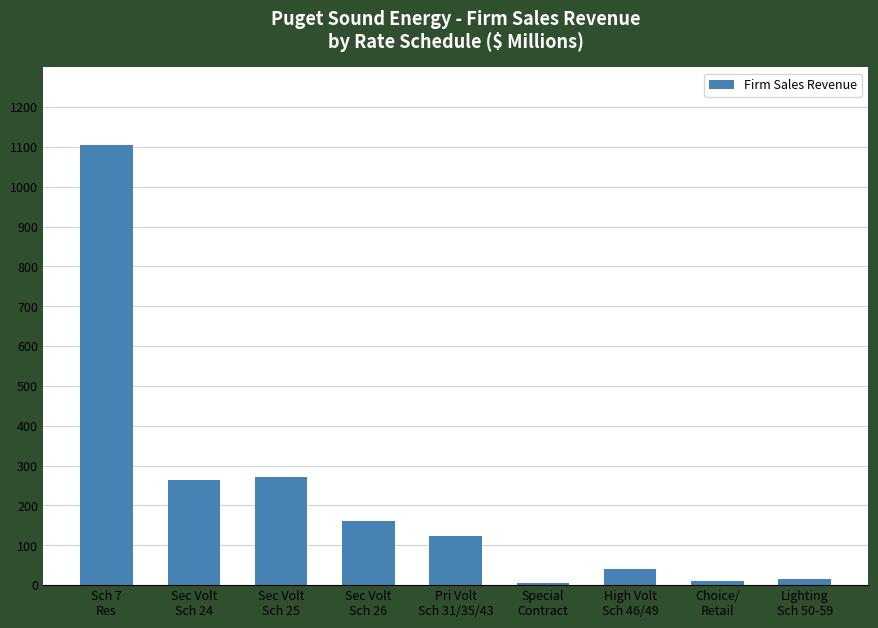

What is the average value?

221.9